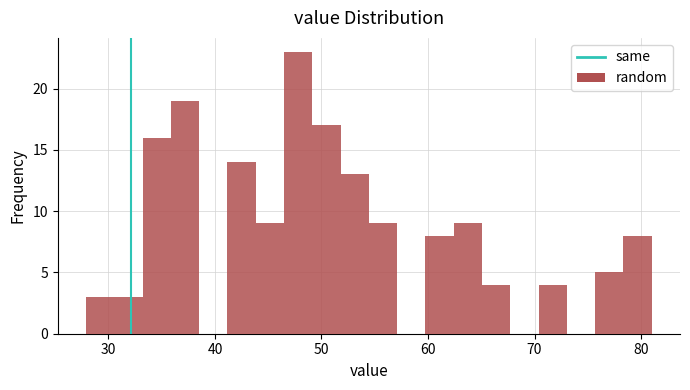

Read against the x-axis, roughly where is the centre of the tallest bar?

48